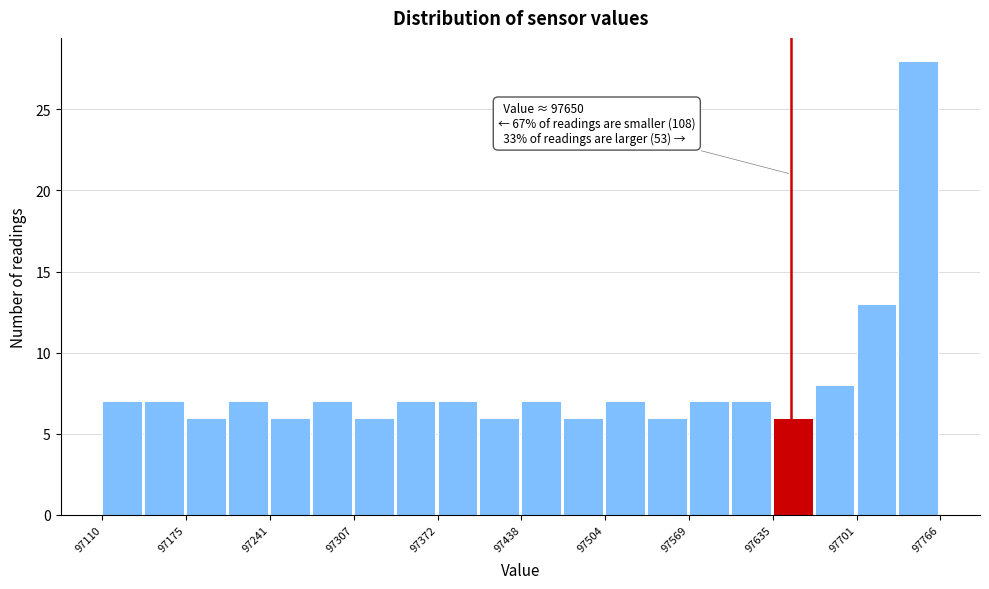

Around what value on the x-axis is the tallest bar? Give the approximate position of its centre, as read against the axis.

97750